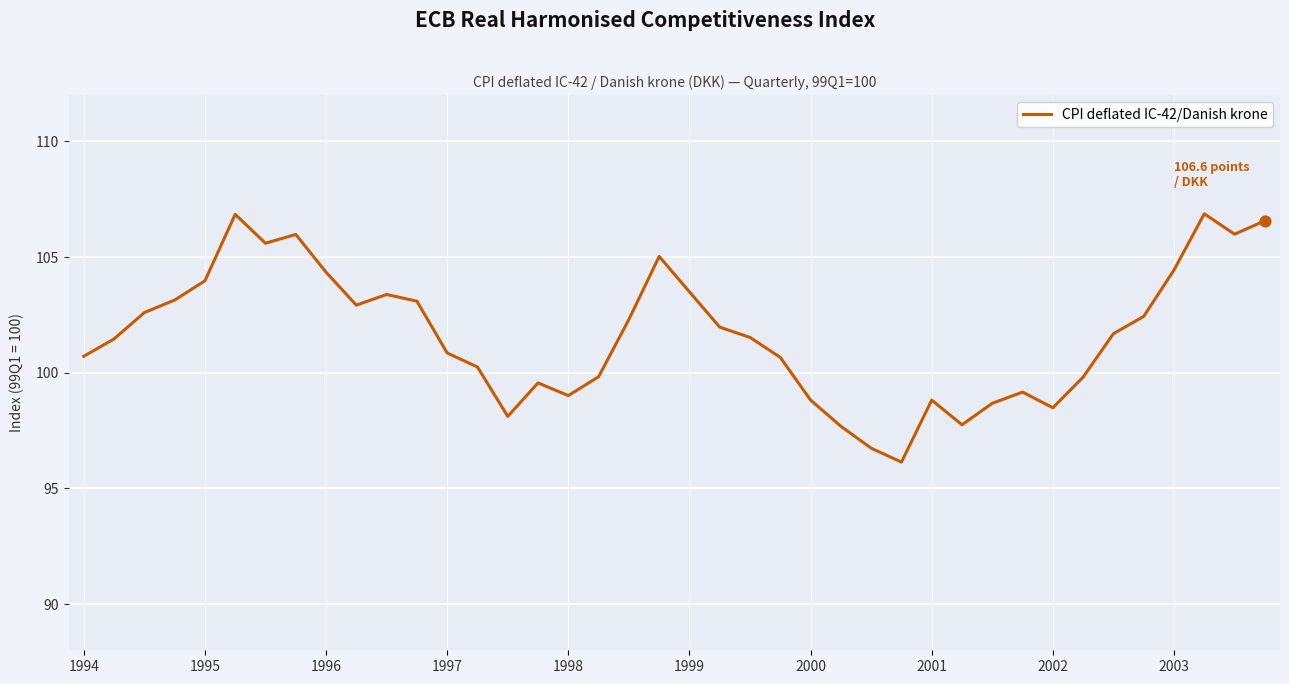

What is the difference between the maximum and minimum values?

10.7